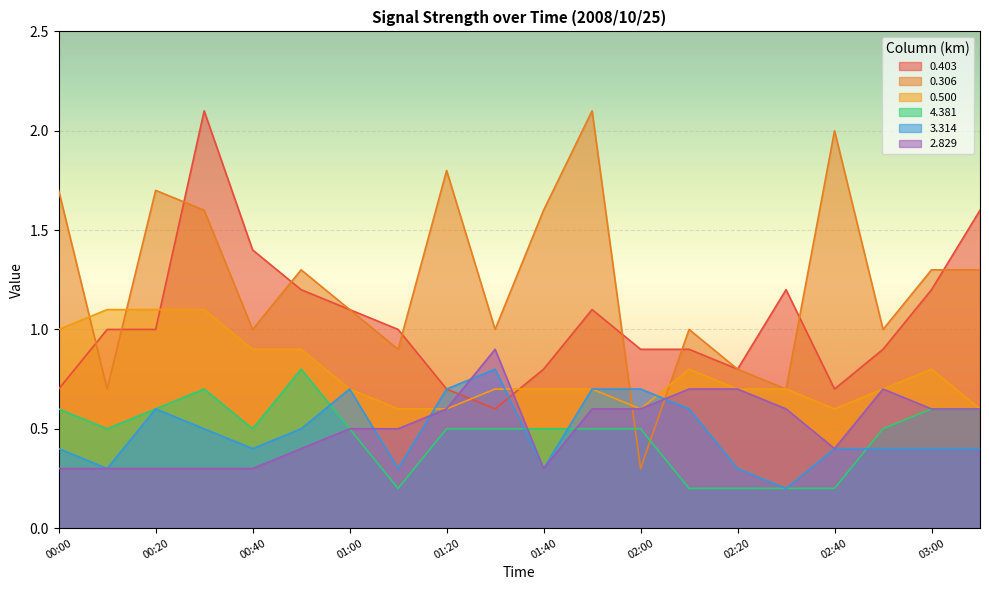

True or false: 0.306 has more than 2 points higher than both neighbors.

True